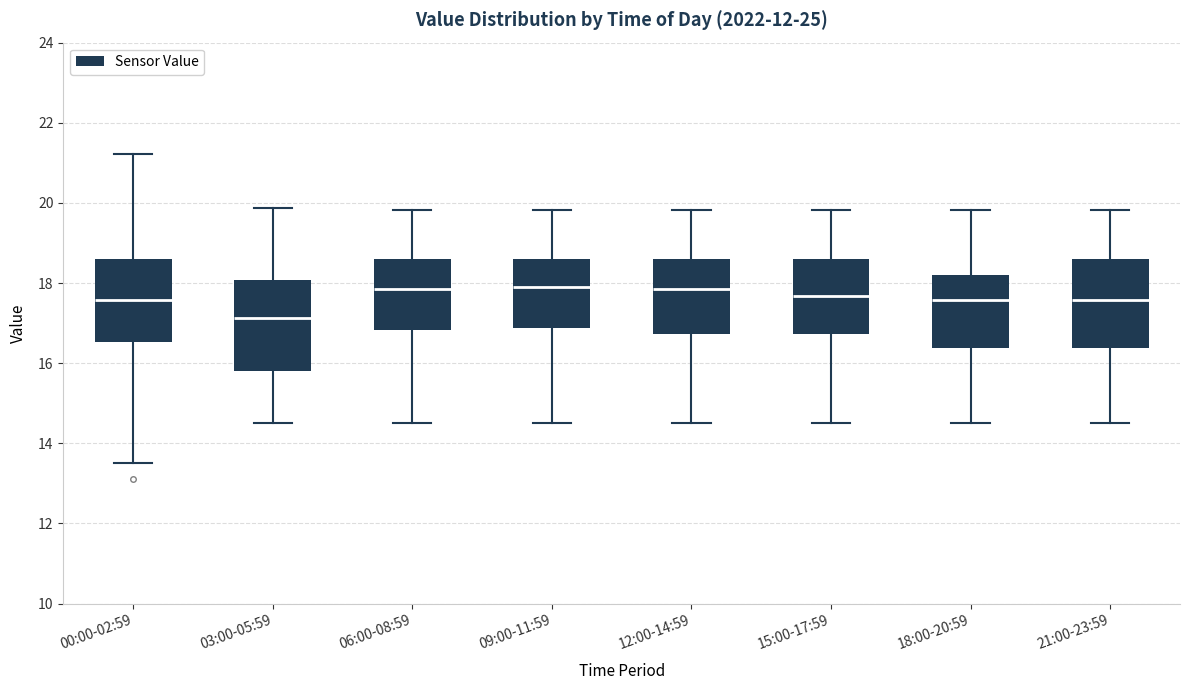

Where does the lower whisker of the box for 18:00-20:59 end on the y-axis? The values are not printed on the chart, so give them approximately, as read against the axis.

14.6